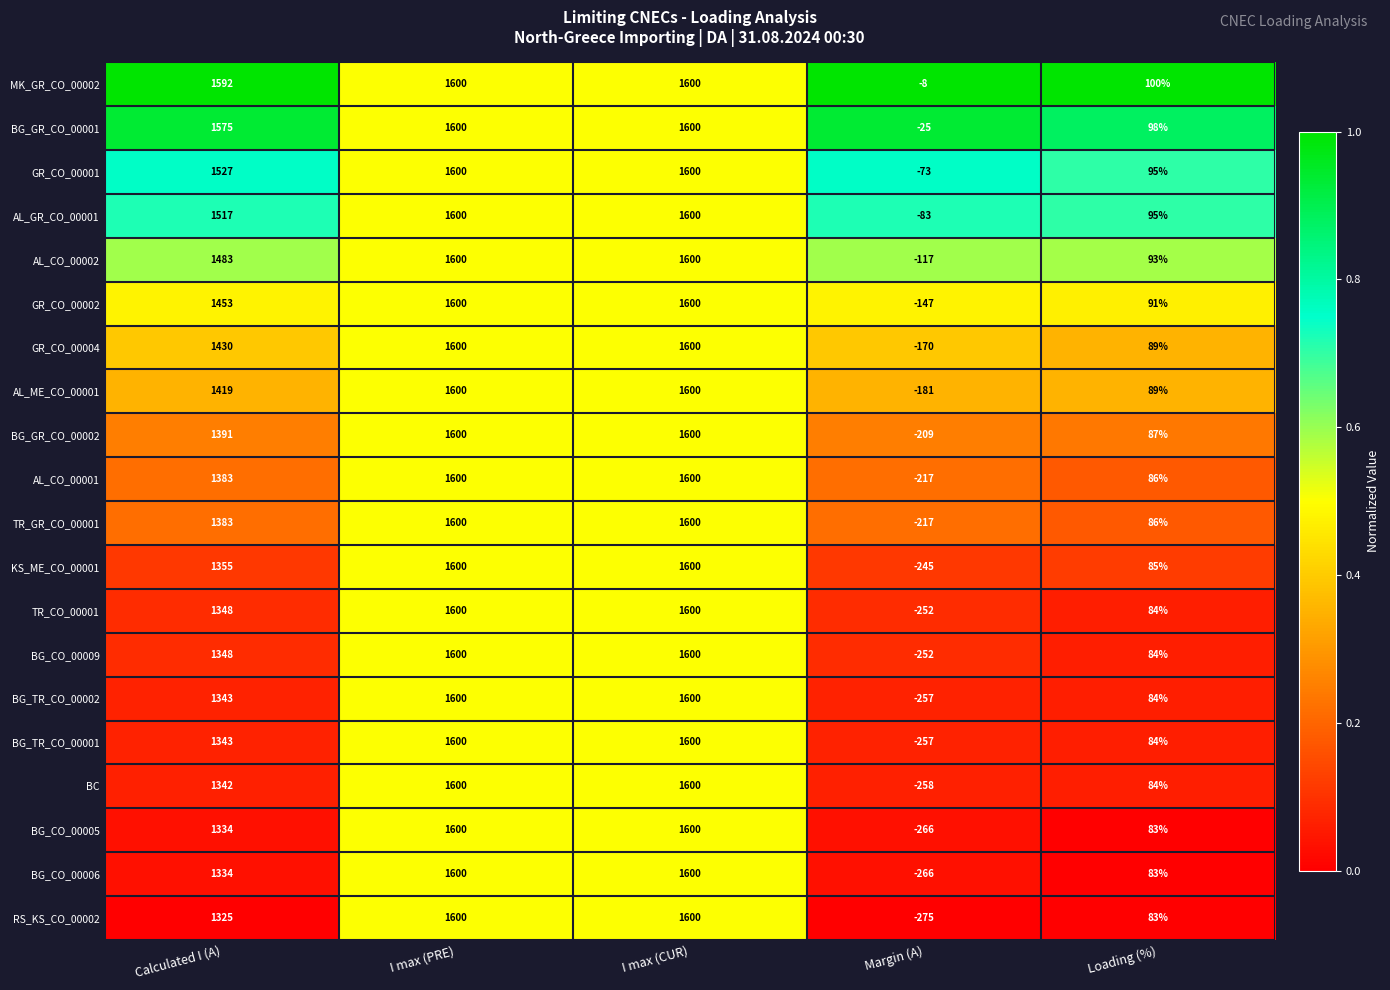

Which series has the largest range (max minus min)?

RS_KS_CO_00002